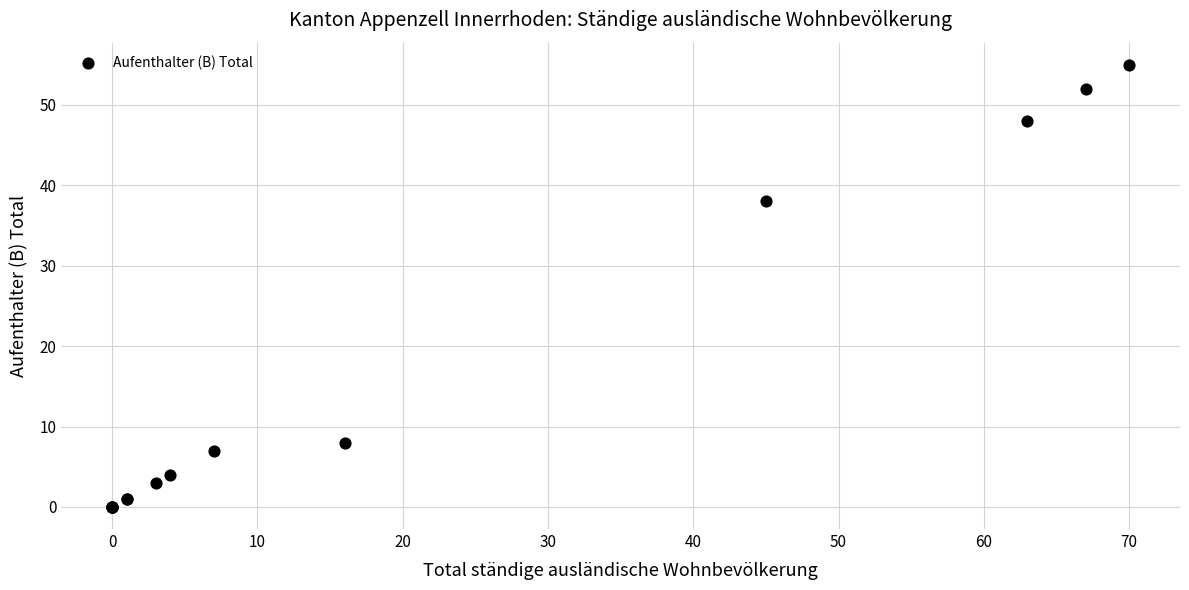

What Y value in the scatter plot is closest to 27?

38